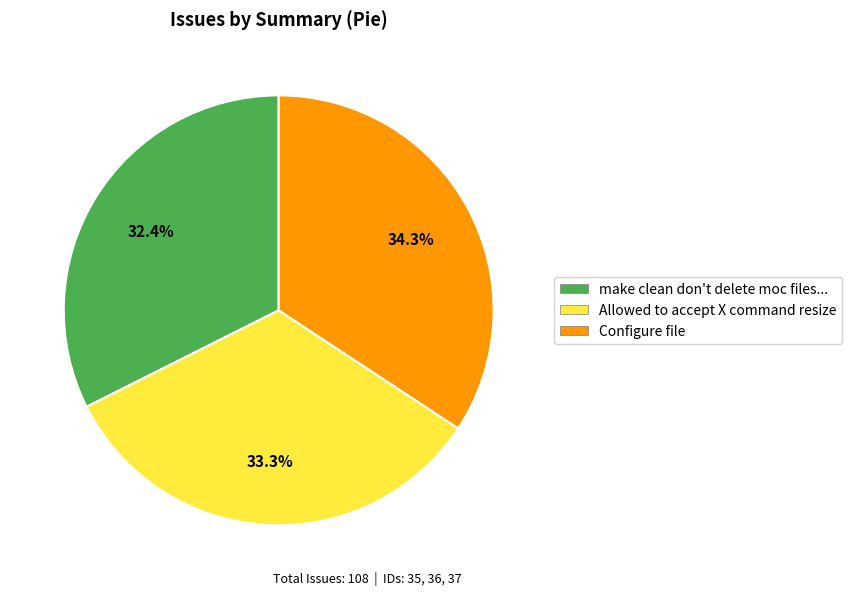

Do make clean don't delete moc files... and Configure file together represent more than half of the pie?

Yes